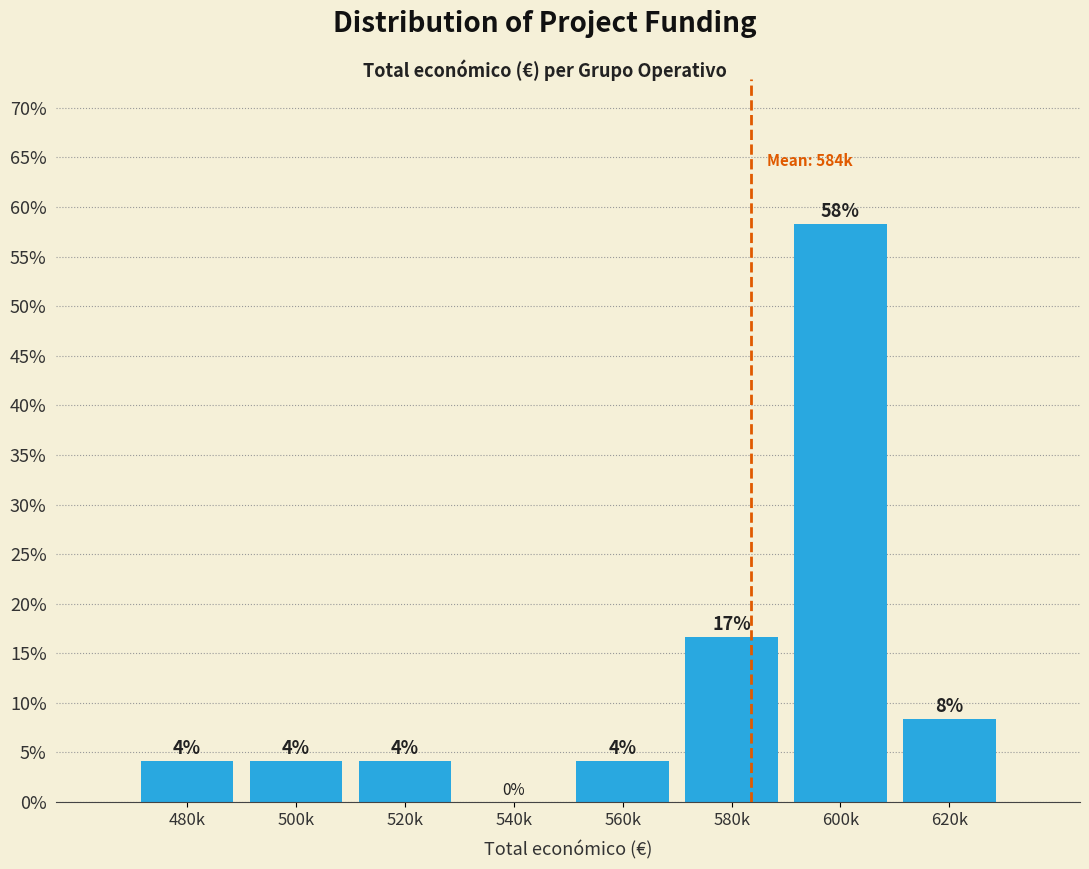

Are the bars horizontal?

No